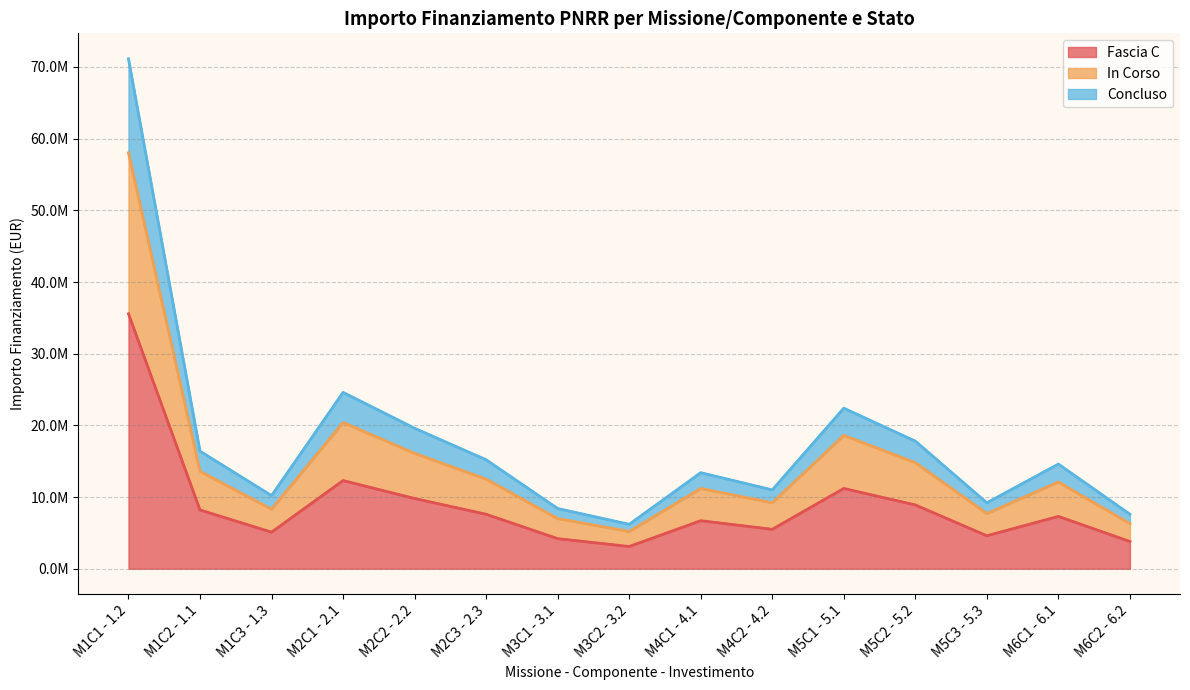

The value of Fascia C (line) at M5C2 - 5.2 is 8900000. True or false?

True